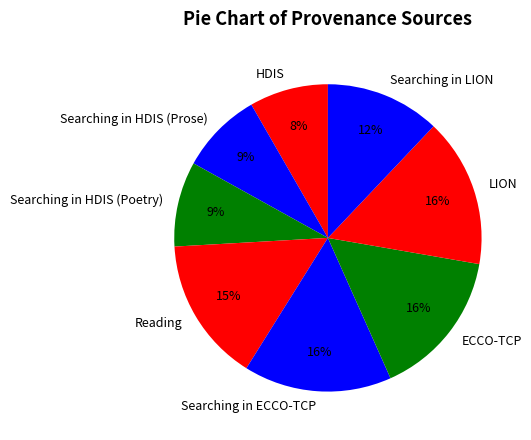

Approximately how many times larger is the value at Searching in LION compared to Searching in ECCO-TCP?

0.8